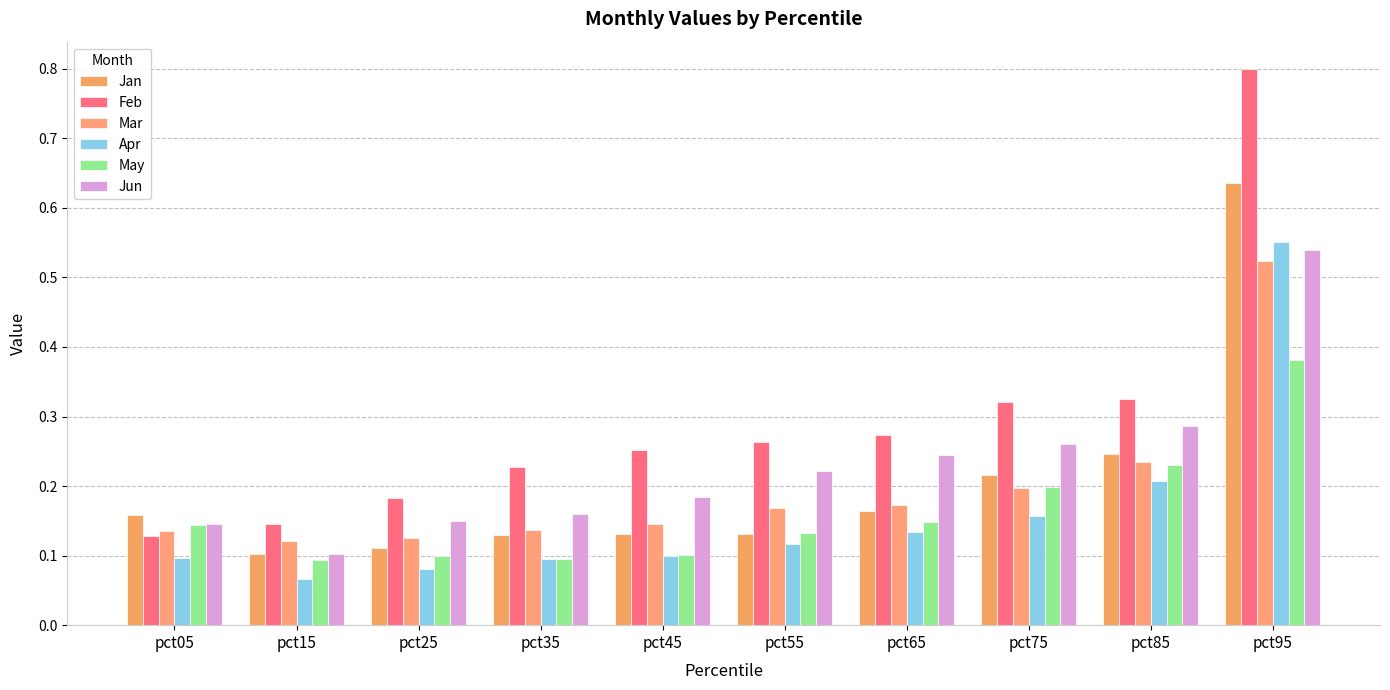

At which category is the sum across all series the highest?

pct95